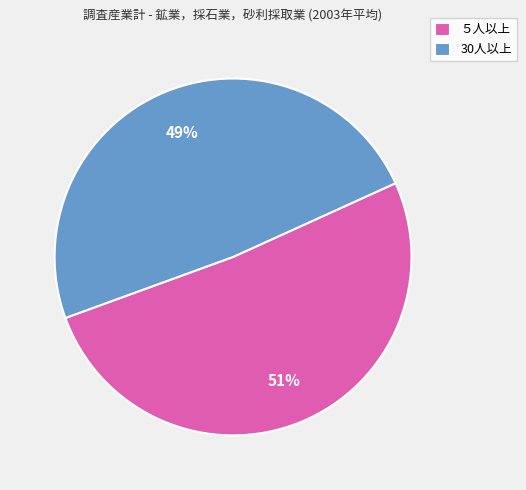

True or false: 30人以上 accounts for 56% of the total.

False